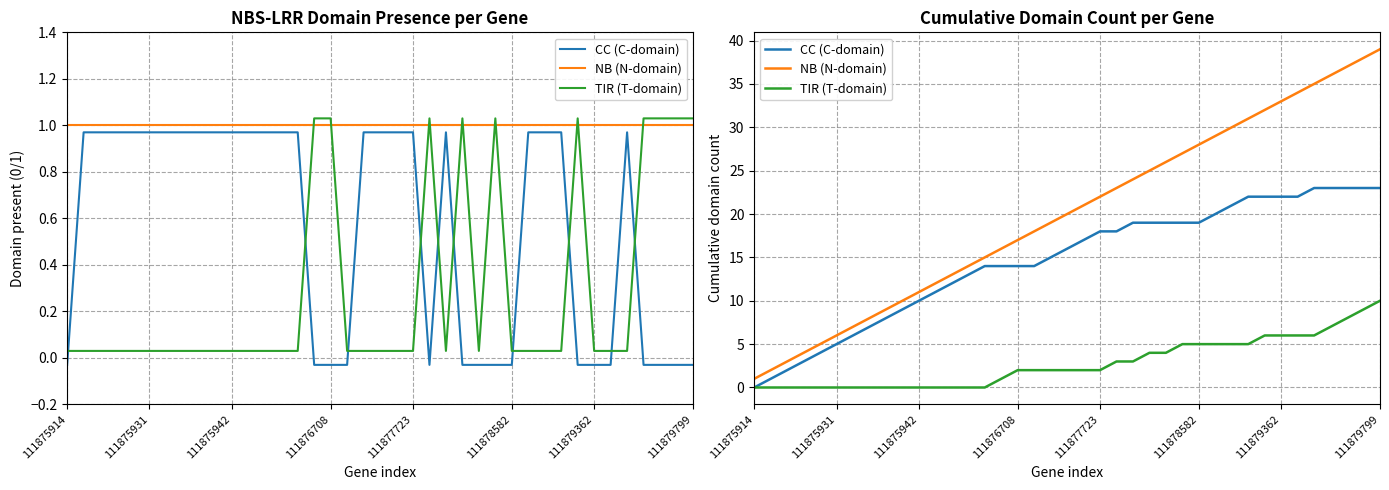

What is the label of the 8th point from the left?

111879799